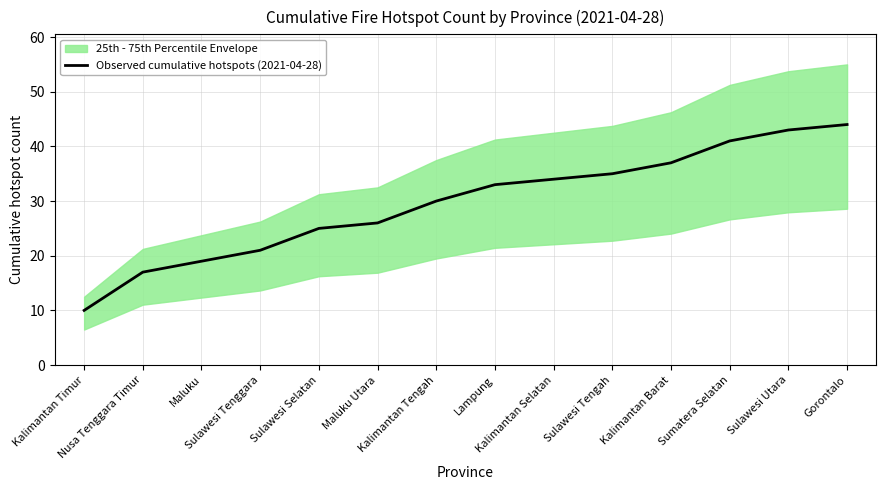

Approximately how many times larger is the value at Lampung compared to Kalimantan Selatan?

1.0